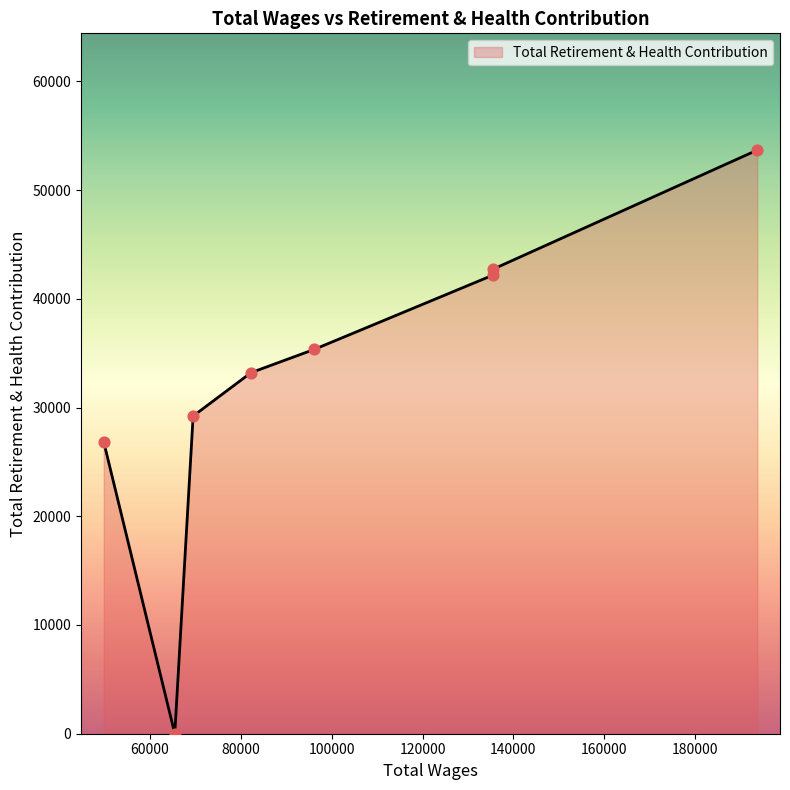

True or false: there are more than 1 points higher than both neighbors.

False